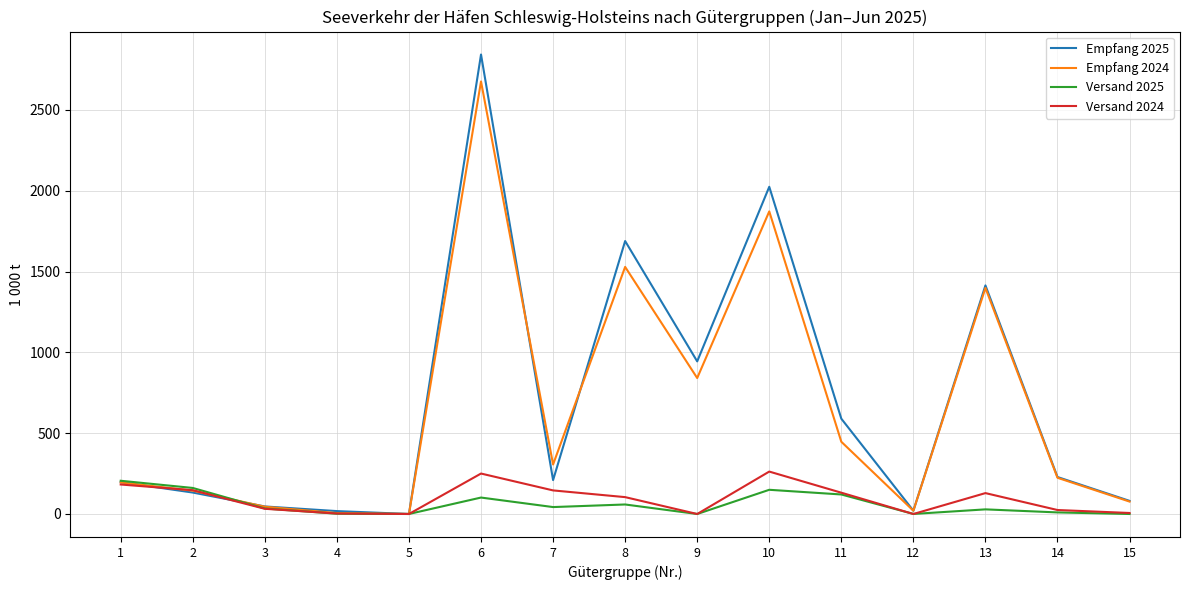

What is the greatest value displayed?

2842.5